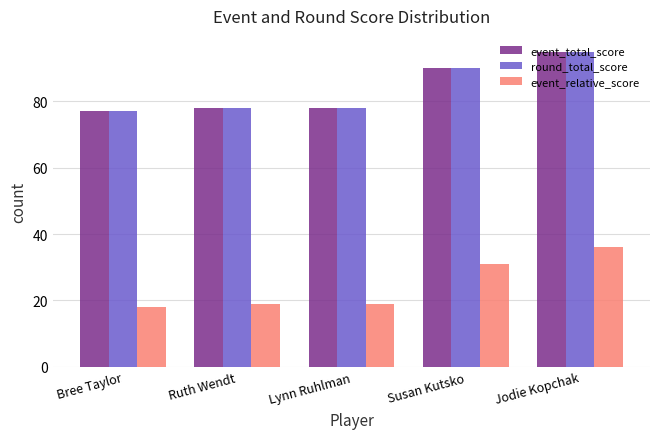

How many bars are there in each group?

3